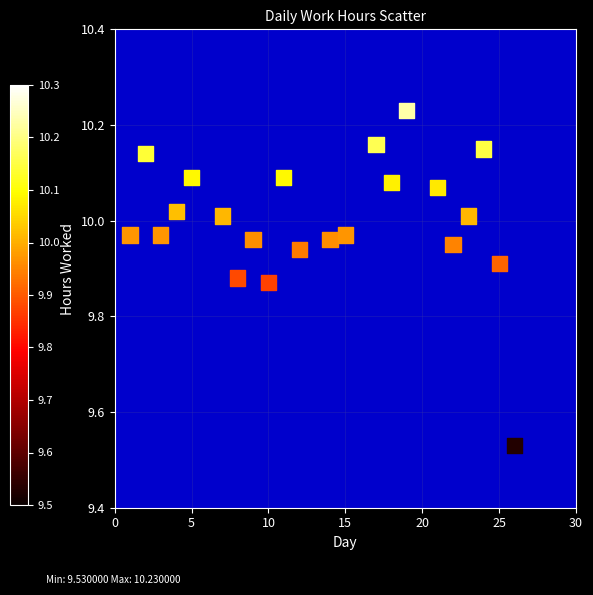

What is the range of X values (max minus min)?

25.0